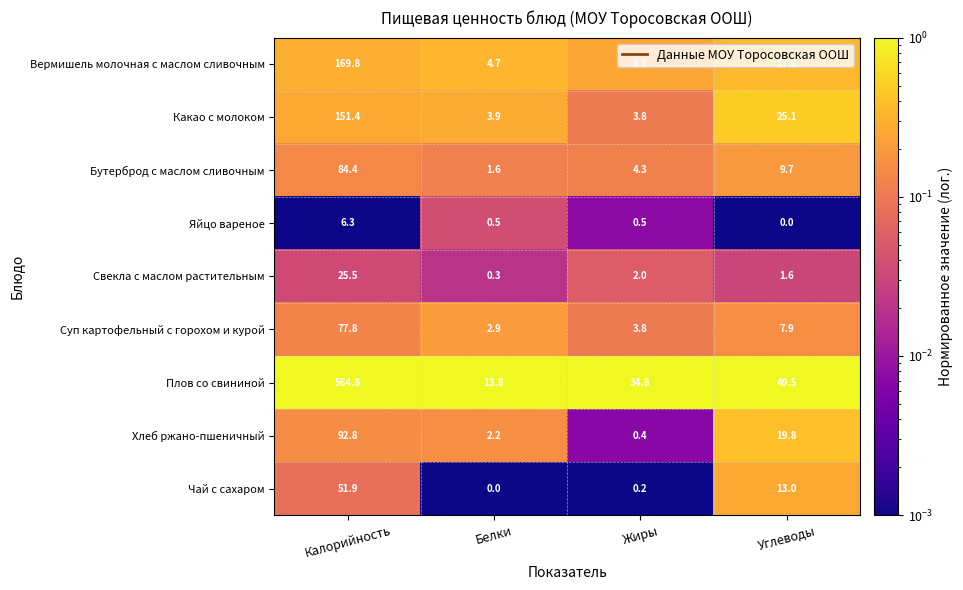

At which label does Бутерброд с маслом сливочным first exceed 9?

Калорийность